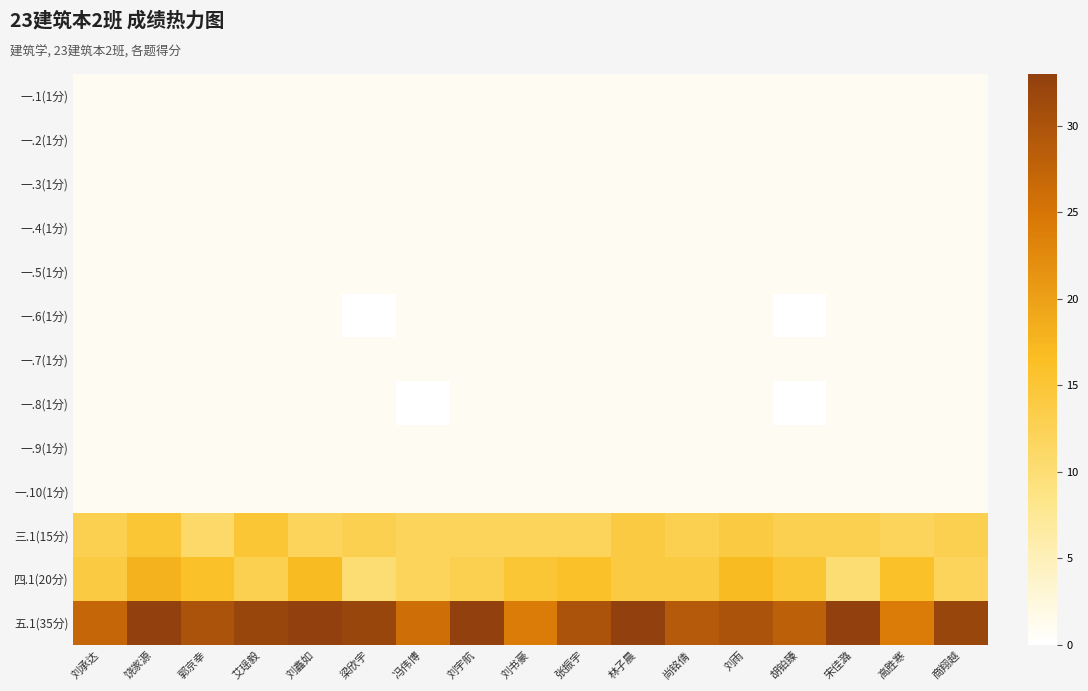

Reading left to right, list all the values displayed in this chart.

一.1(1分): 刘承达=1	饶家源=1	郭京幸=1	艾瑶毅=1	刘鑫如=1	梁欣宇=1	冯伟博=1	刘宇航=1	刘书豪=1	张振宇=1	林子晨=1	尚铭倩=1	刘雨=1	胡铂臻=1	宋佳潞=1	高胜寒=1	商翔越=1
一.2(1分): 刘承达=1	饶家源=1	郭京幸=1	艾瑶毅=1	刘鑫如=1	梁欣宇=1	冯伟博=1	刘宇航=1	刘书豪=1	张振宇=1	林子晨=1	尚铭倩=1	刘雨=1	胡铂臻=1	宋佳潞=1	高胜寒=1	商翔越=1
一.3(1分): 刘承达=1	饶家源=1	郭京幸=1	艾瑶毅=1	刘鑫如=1	梁欣宇=1	冯伟博=1	刘宇航=1	刘书豪=1	张振宇=1	林子晨=1	尚铭倩=1	刘雨=1	胡铂臻=1	宋佳潞=1	高胜寒=1	商翔越=1
一.4(1分): 刘承达=1	饶家源=1	郭京幸=1	艾瑶毅=1	刘鑫如=1	梁欣宇=1	冯伟博=1	刘宇航=1	刘书豪=1	张振宇=1	林子晨=1	尚铭倩=1	刘雨=1	胡铂臻=1	宋佳潞=1	高胜寒=1	商翔越=1
一.5(1分): 刘承达=1	饶家源=1	郭京幸=1	艾瑶毅=1	刘鑫如=1	梁欣宇=1	冯伟博=1	刘宇航=1	刘书豪=1	张振宇=1	林子晨=1	尚铭倩=1	刘雨=1	胡铂臻=1	宋佳潞=1	高胜寒=1	商翔越=1
一.6(1分): 刘承达=1	饶家源=1	郭京幸=1	艾瑶毅=1	刘鑫如=1	梁欣宇=0	冯伟博=1	刘宇航=1	刘书豪=1	张振宇=1	林子晨=1	尚铭倩=1	刘雨=1	胡铂臻=0	宋佳潞=1	高胜寒=1	商翔越=1
一.7(1分): 刘承达=1	饶家源=1	郭京幸=1	艾瑶毅=1	刘鑫如=1	梁欣宇=1	冯伟博=1	刘宇航=1	刘书豪=1	张振宇=1	林子晨=1	尚铭倩=1	刘雨=1	胡铂臻=1	宋佳潞=1	高胜寒=1	商翔越=1
一.8(1分): 刘承达=1	饶家源=1	郭京幸=1	艾瑶毅=1	刘鑫如=1	梁欣宇=1	冯伟博=0	刘宇航=1	刘书豪=1	张振宇=1	林子晨=1	尚铭倩=1	刘雨=1	胡铂臻=0	宋佳潞=1	高胜寒=1	商翔越=1
一.9(1分): 刘承达=1	饶家源=1	郭京幸=1	艾瑶毅=1	刘鑫如=1	梁欣宇=1	冯伟博=1	刘宇航=1	刘书豪=1	张振宇=1	林子晨=1	尚铭倩=1	刘雨=1	胡铂臻=1	宋佳潞=1	高胜寒=1	商翔越=1
一.10(1分): 刘承达=1	饶家源=1	郭京幸=1	艾瑶毅=1	刘鑫如=1	梁欣宇=1	冯伟博=1	刘宇航=1	刘书豪=1	张振宇=1	林子晨=1	尚铭倩=1	刘雨=1	胡铂臻=1	宋佳潞=1	高胜寒=1	商翔越=1
三.1(15分): 刘承达=13	饶家源=15	郭京幸=11	艾瑶毅=15	刘鑫如=12	梁欣宇=13	冯伟博=12	刘宇航=12	刘书豪=12	张振宇=12	林子晨=14	尚铭倩=13	刘雨=14	胡铂臻=13	宋佳潞=13	高胜寒=12	商翔越=13
四.1(20分): 刘承达=14	饶家源=18	郭京幸=16	艾瑶毅=13	刘鑫如=17	梁欣宇=10	冯伟博=12	刘宇航=13	刘书豪=15	张振宇=16	林子晨=14	尚铭倩=14	刘雨=17	胡铂臻=15	宋佳潞=10	高胜寒=16	商翔越=12
五.1(35分): 刘承达=27	饶家源=33	郭京幸=30	艾瑶毅=32	刘鑫如=33	梁欣宇=32	冯伟博=26	刘宇航=33	刘书豪=24	张振宇=30	林子晨=33	尚铭倩=29	刘雨=30	胡铂臻=28	宋佳潞=33	高胜寒=24	商翔越=32